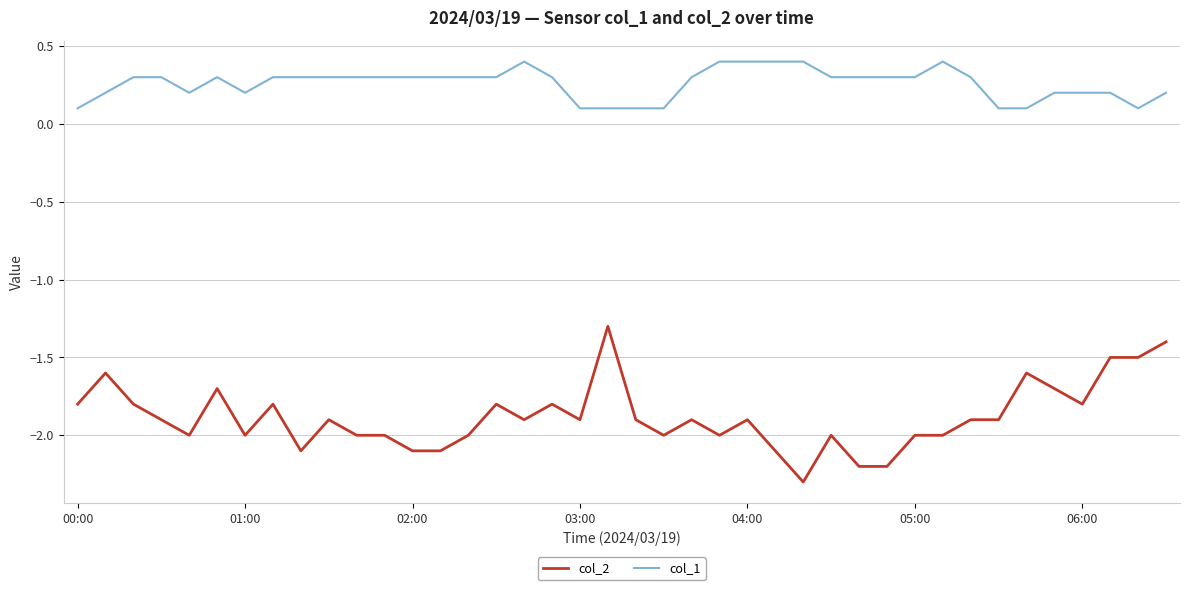

What are all the series names shown in the legend?

col_2, col_1